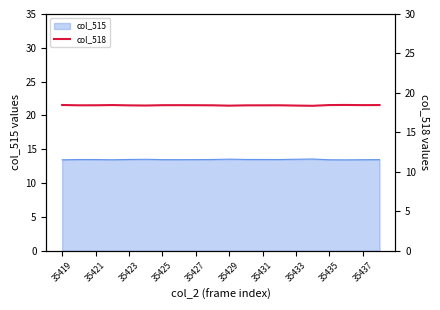

Is it true that col_515 equals 13.5 at 35425?

True